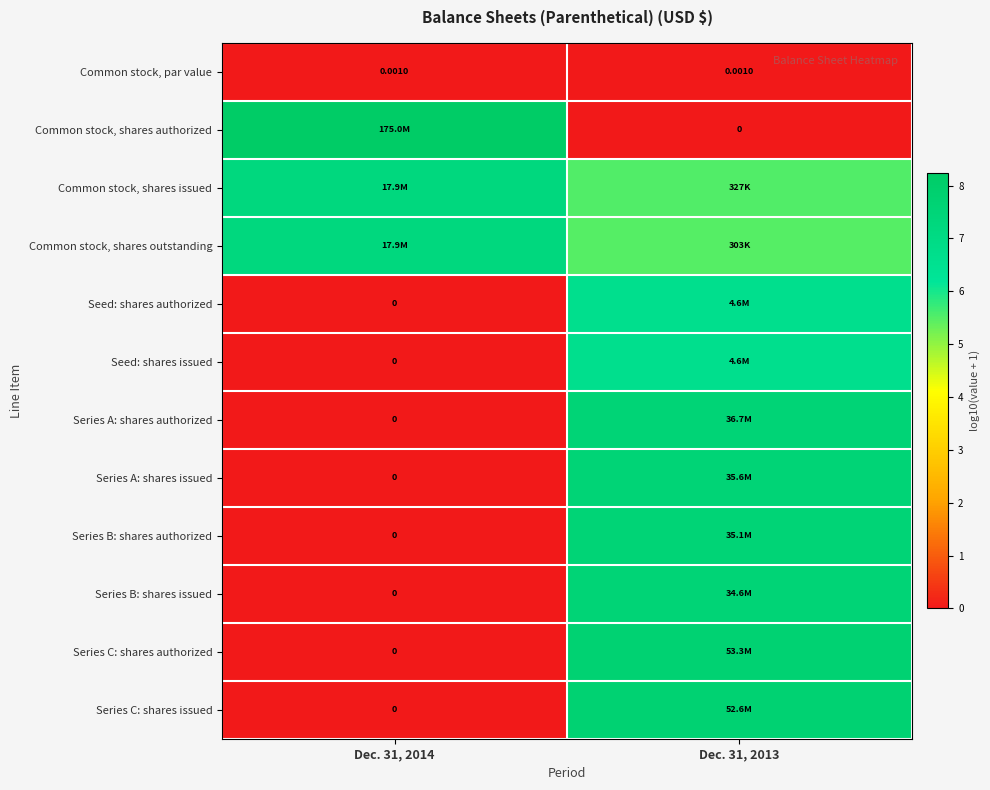

How many data points in Series A: shares authorized are less than 7?

1